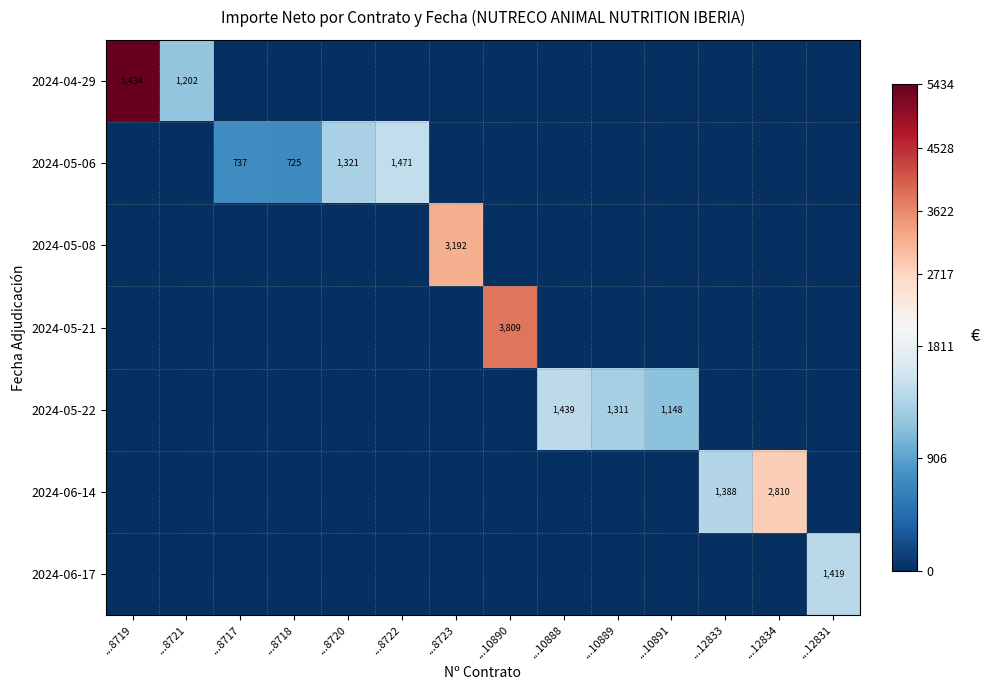

The value of 2024-06-14 at ...12834 is 2810. True or false?

True